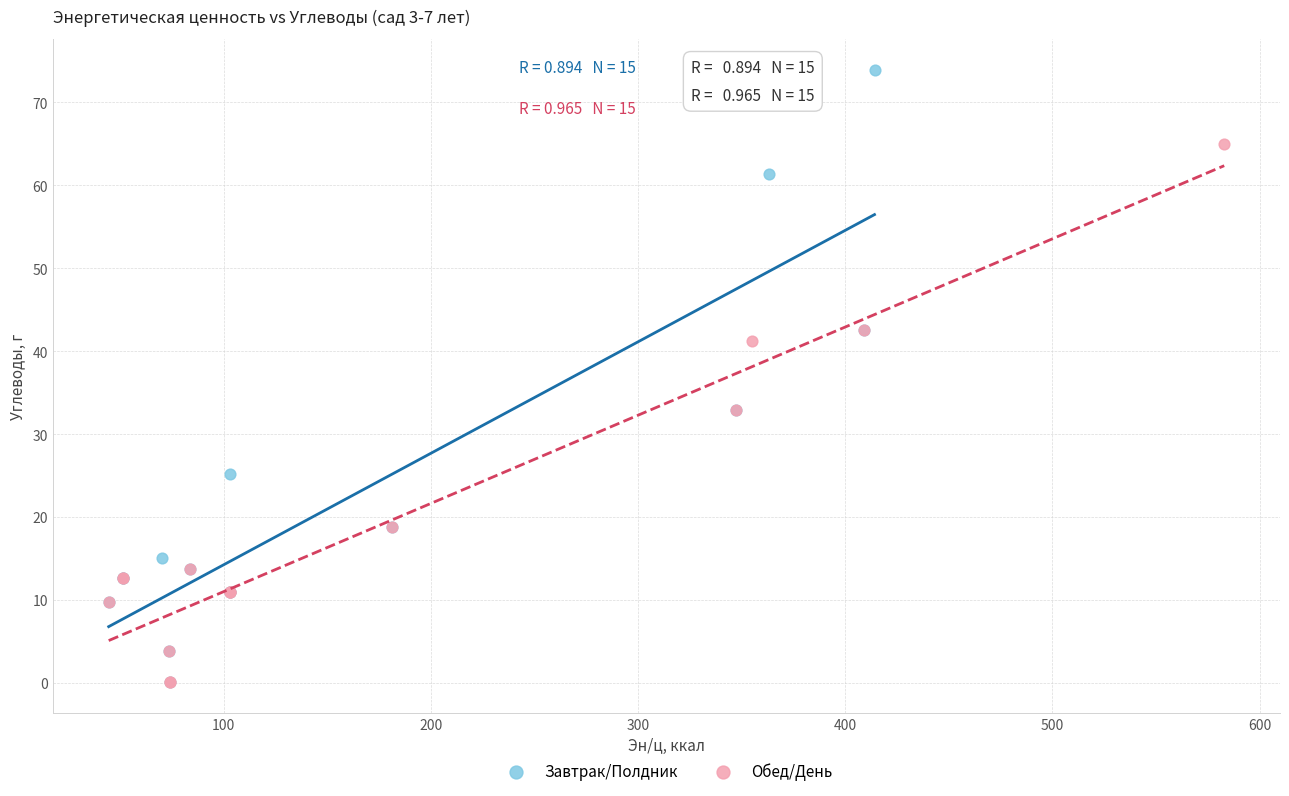

Which series contains the highest Y value?

Завтрак/Полдник